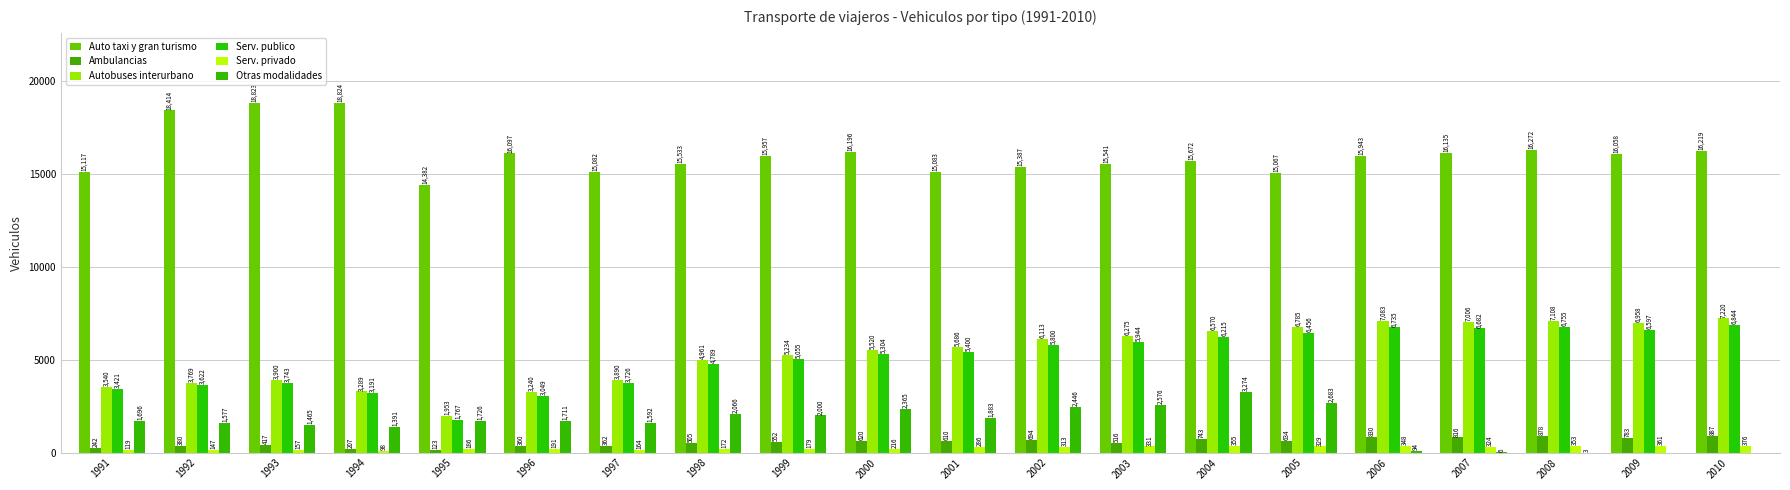

Reading left to right, transcribe all the data shown in this chart.

Auto taxi y gran turismo: 1991=15117	1992=18414	1993=18823	1994=18824	1995=14382	1996=16097	1997=15082	1998=15533	1999=15957	2000=16196	2001=15083	2002=15387	2003=15541	2004=15672	2005=15067	2006=15943	2007=16135	2008=16272	2009=16058	2010=16219
Ambulancias: 1991=242	1992=380	1993=417	1994=207	1995=123	1996=360	1997=362	1998=505	1999=552	2000=620	2001=610	2002=694	2003=516	2004=743	2005=634	2006=830	2007=816	2008=878	2009=783	2010=887
Autobuses interurbano: 1991=3540	1992=3769	1993=3900	1994=3289	1995=1953	1996=3240	1997=3890	1998=4961	1999=5234	2000=5520	2001=5686	2002=6113	2003=6275	2004=6570	2005=6785	2006=7083	2007=7006	2008=7108	2009=6958	2010=7220
Serv. publico: 1991=3421	1992=3622	1993=3743	1994=3191	1995=1767	1996=3049	1997=3726	1998=4789	1999=5055	2000=5304	2001=5400	2002=5800	2003=5944	2004=6215	2005=6456	2006=6735	2007=6682	2008=6755	2009=6597	2010=6844
Serv. privado: 1991=119	1992=147	1993=157	1994=98	1995=186	1996=191	1997=164	1998=172	1999=179	2000=216	2001=286	2002=313	2003=331	2004=355	2005=329	2006=348	2007=324	2008=353	2009=361	2010=376
Otras modalidades: 1991=1696	1992=1577	1993=1465	1994=1391	1995=1726	1996=1711	1997=1592	1998=2066	1999=2000	2000=2365	2001=1883	2002=2446	2003=2576	2004=3274	2005=2683	2006=94	2007=6	2008=3	2009=0	2010=0